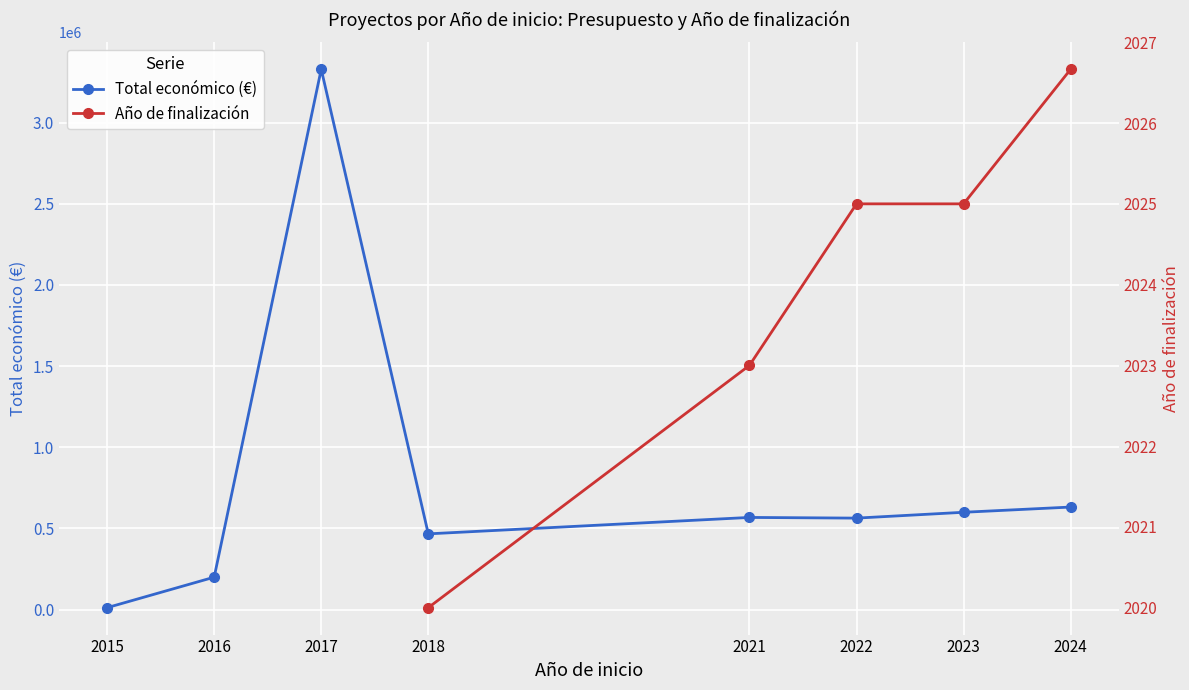

True or false: Total económico (€) and Año de finalización cross at least once.

False